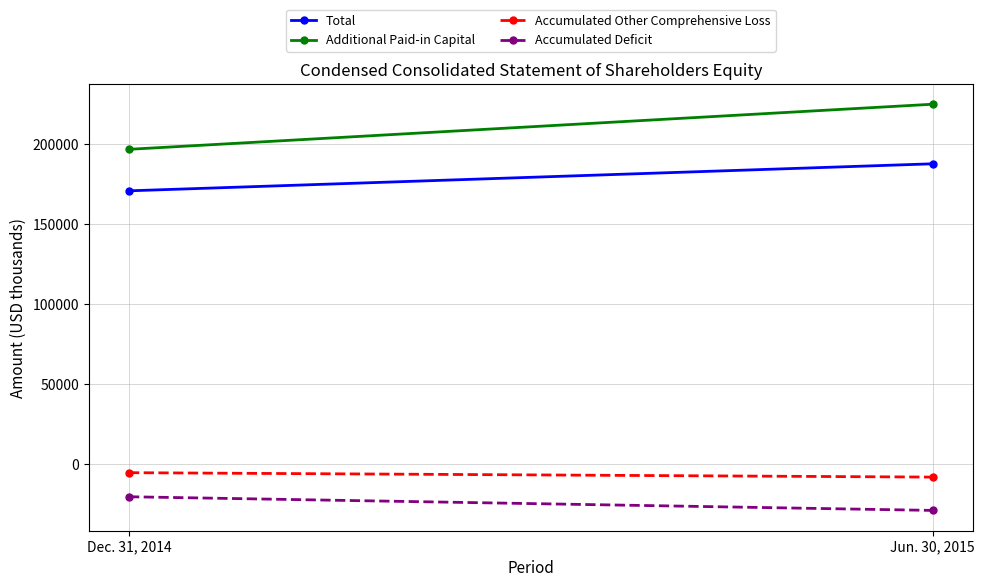

The value of Additional Paid-in Capital at Dec. 31, 2014 is 196691. True or false?

True